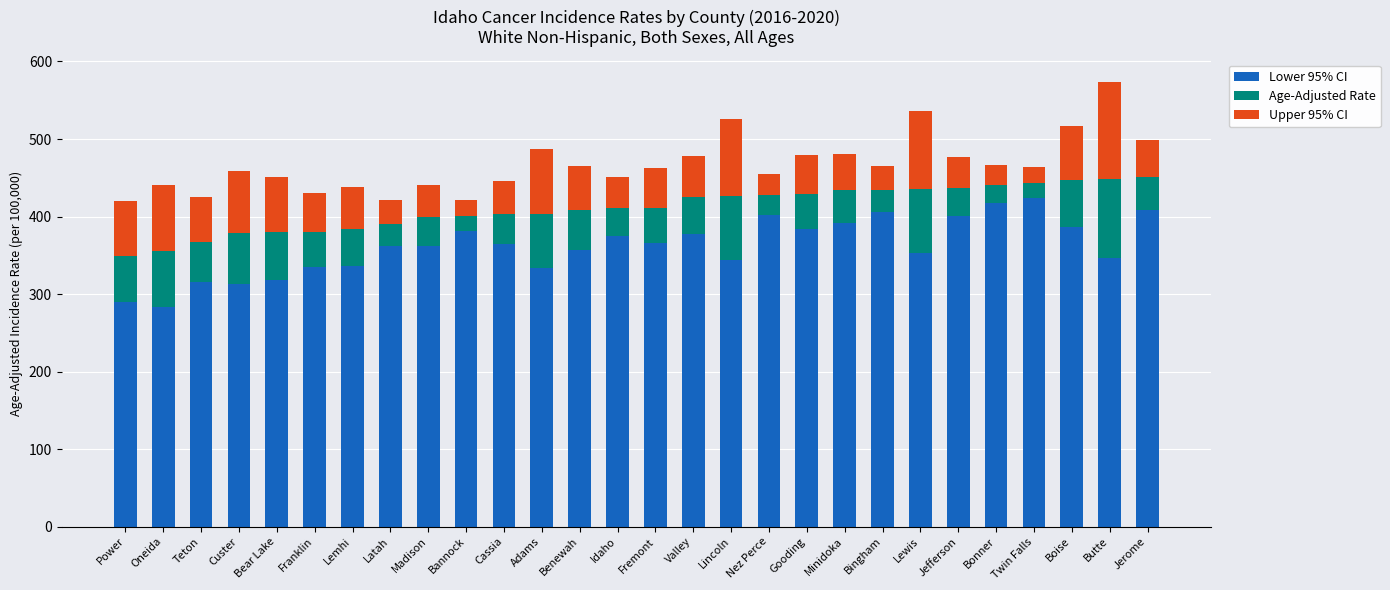

Is it true that Lower 95% CI equals 258.0 at Bonner?

False